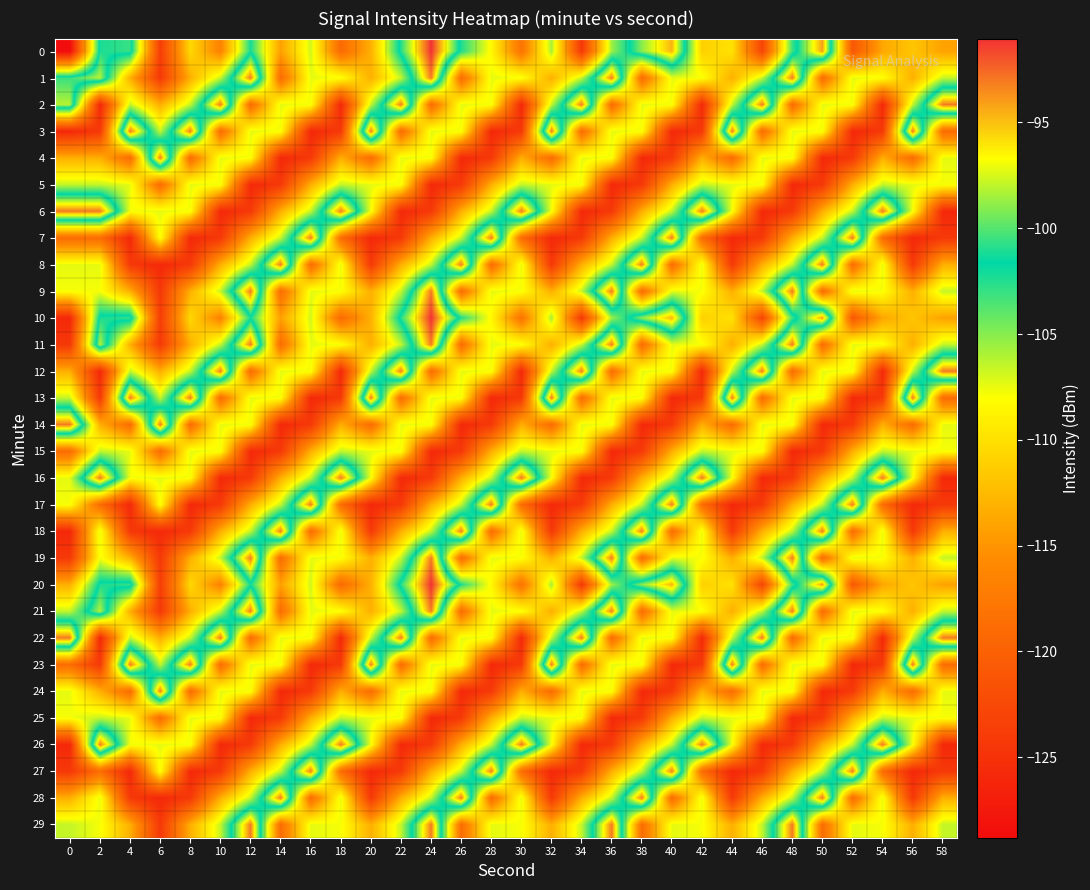

Rank the series by their maximum value, from lowest to highest.

row_5, row_15, row_25, row_1, row_2, row_3, row_4, row_6, row_7, row_8, row_9, row_11, row_12, row_13, row_14, row_16, row_17, row_18, row_19, row_21, row_22, row_23, row_24, row_26, row_27, row_28, row_29, row_0, row_10, row_20